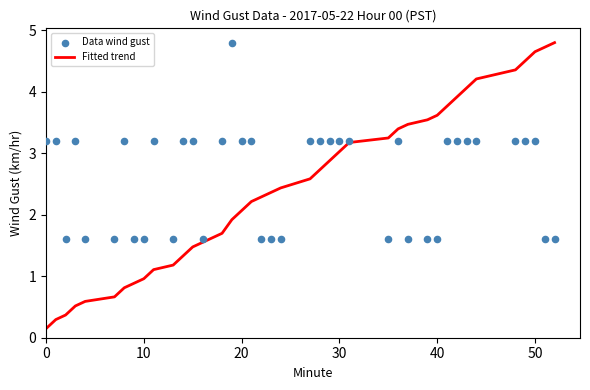

At which label does Fitted trend first exceed 2?

20